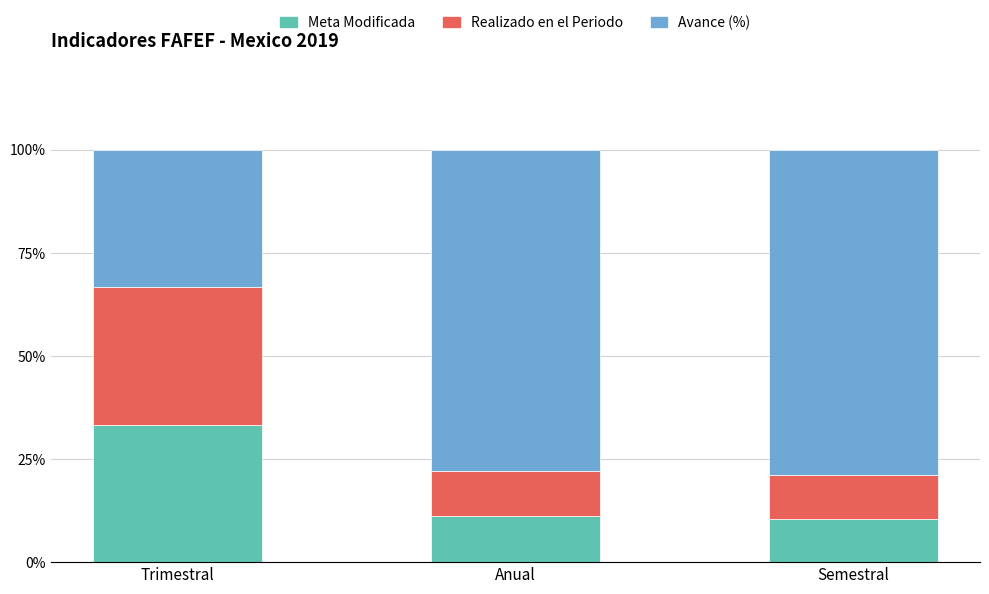

What is the value of the Meta Modificada bar at the 2nd from the left?

11.1